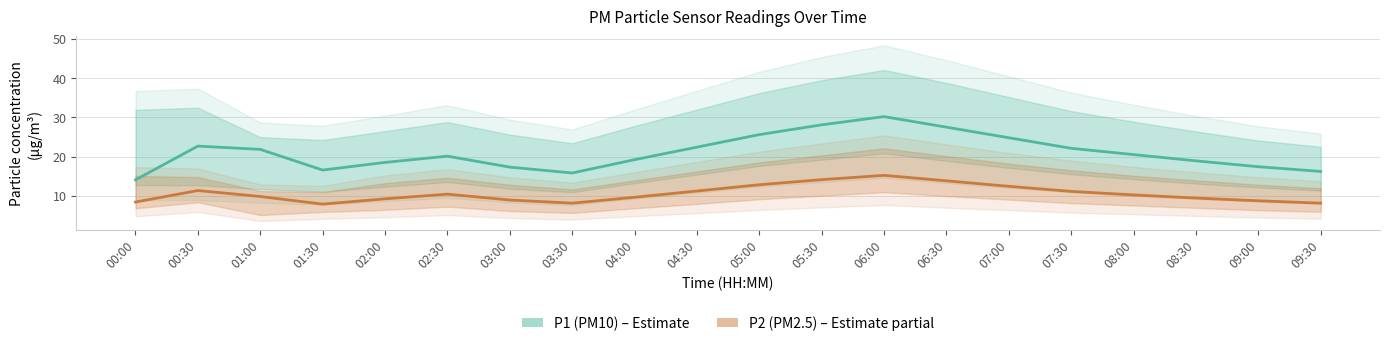

Read the P2 (PM2.5) value at 07:00.

12.4